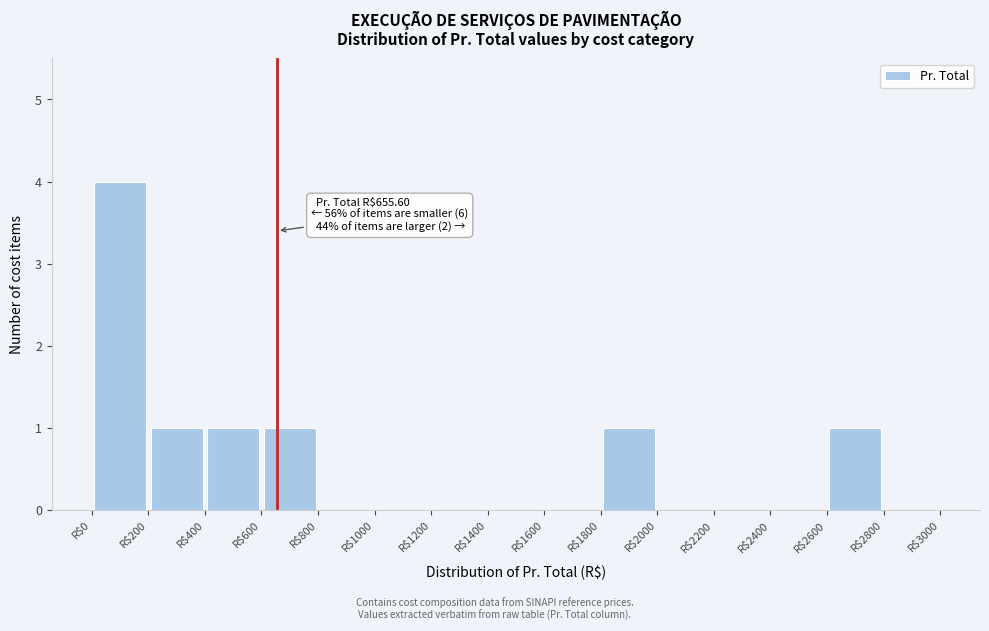

Over which range of the x-axis is the bar tallest?

0 to 200